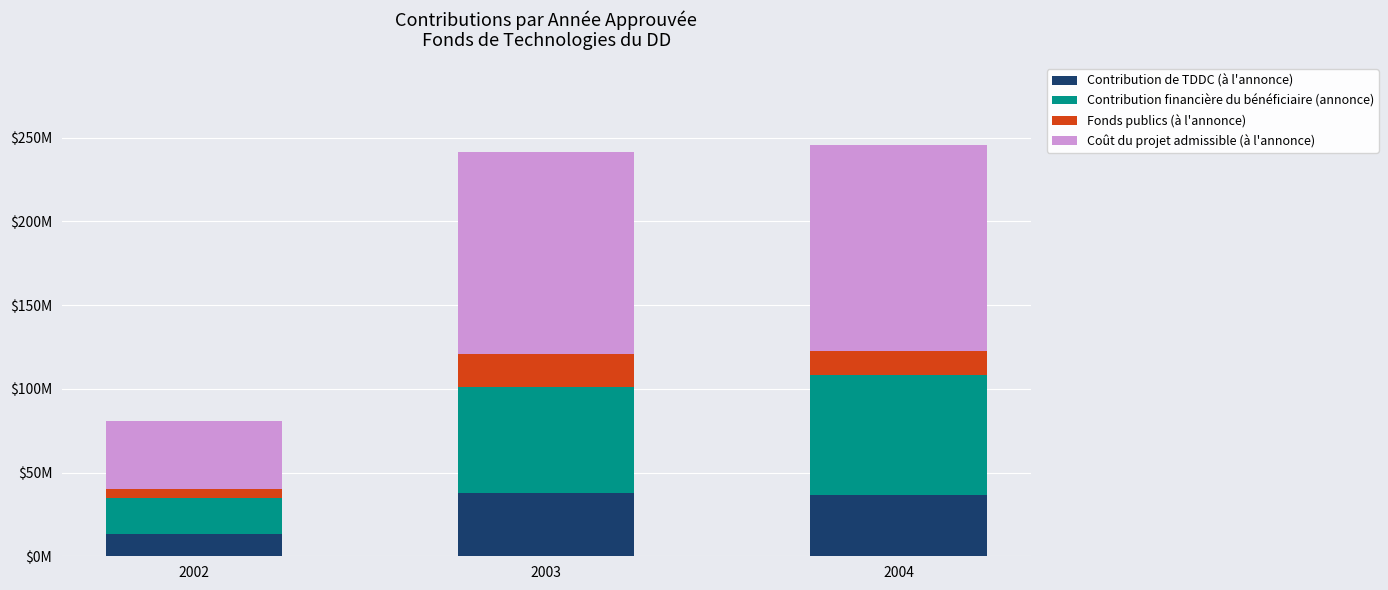

List the labels in order of Contribution de TDDC (à l'annonce) value, largest first.

2003, 2004, 2002